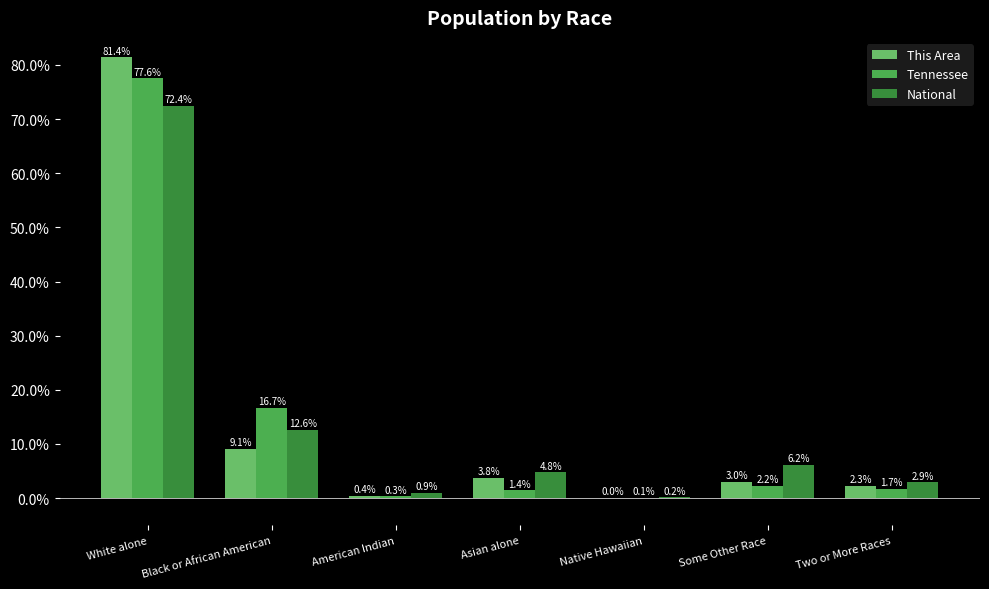

The value of Tennessee at White alone is 77.6. True or false?

True